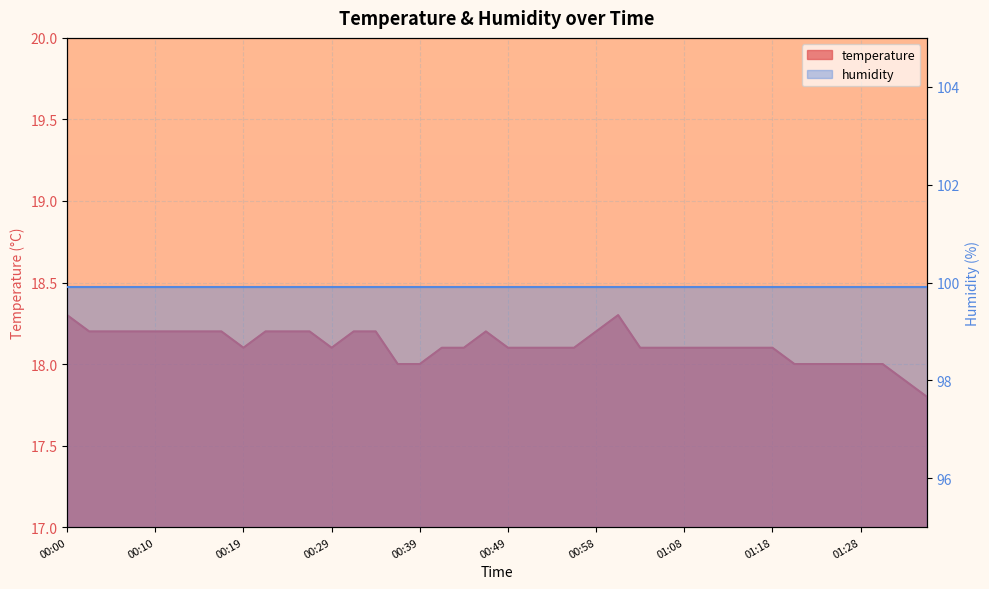

Where is the first local minimum?

00:19